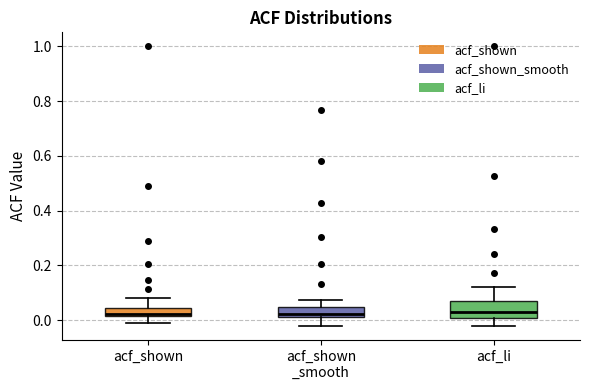

Comparing the boxes themselves (not the whiskers), which one is the tallest?

acf_li